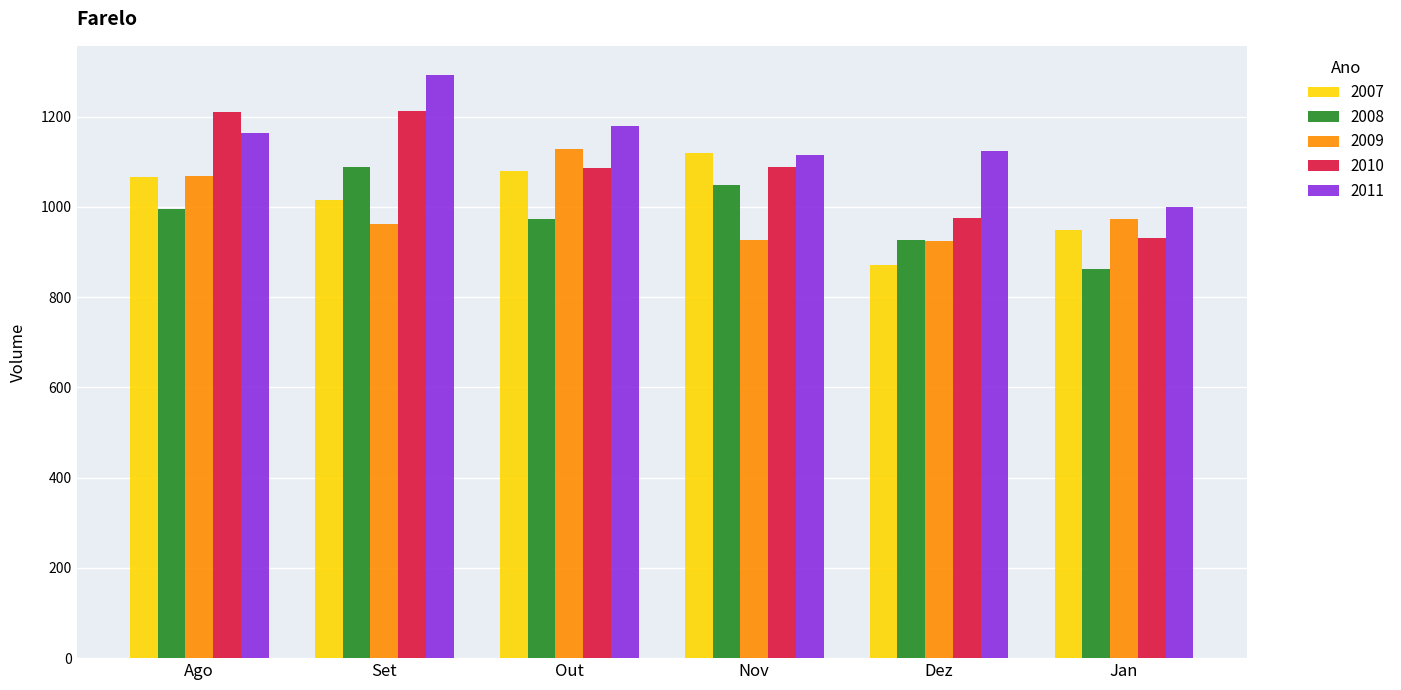

What is the difference between the highest and lowest values at Ago?

215